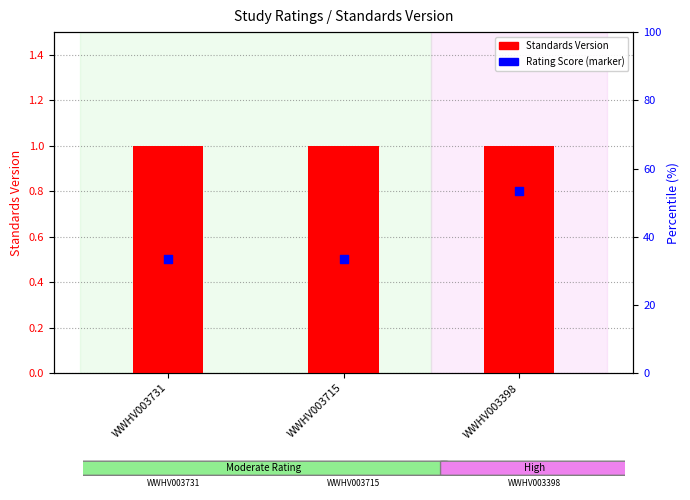

Which series reaches the maximum Y coordinate?

Standards Version